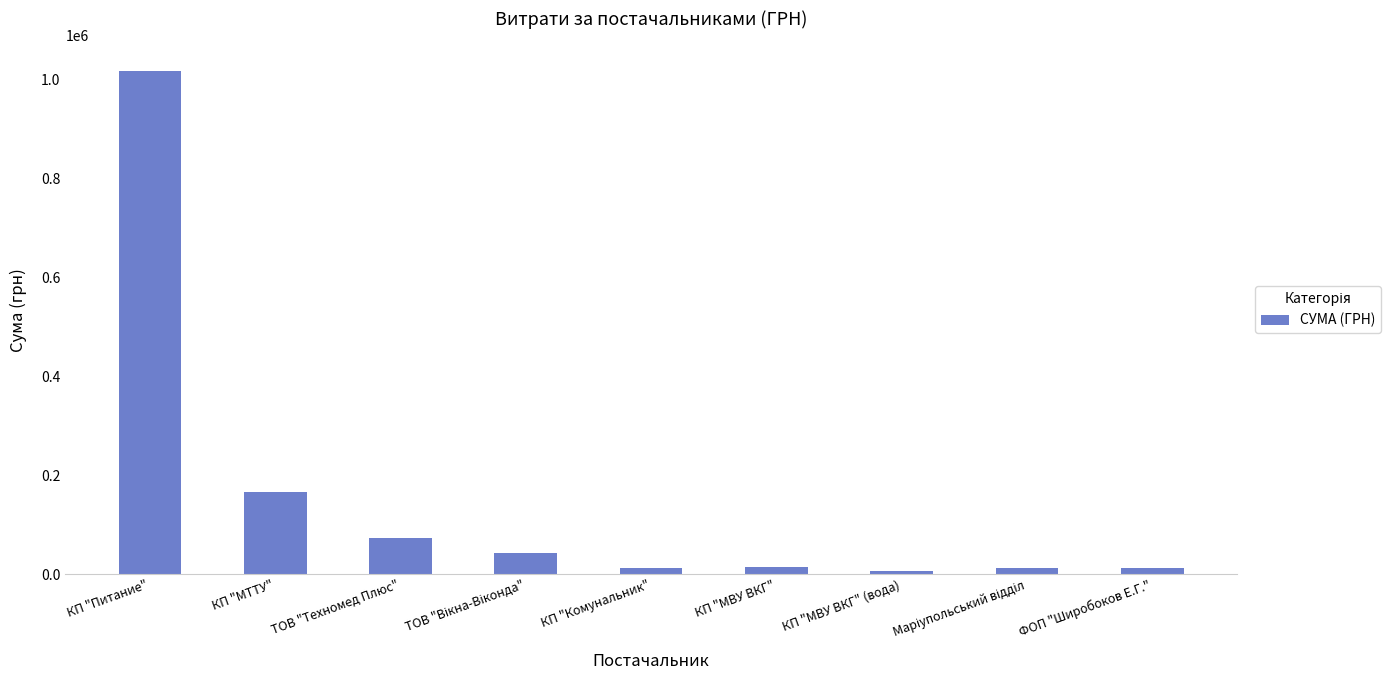

What is the label of the 3rd bar from the left?

ТОВ "Техномед Плюс"